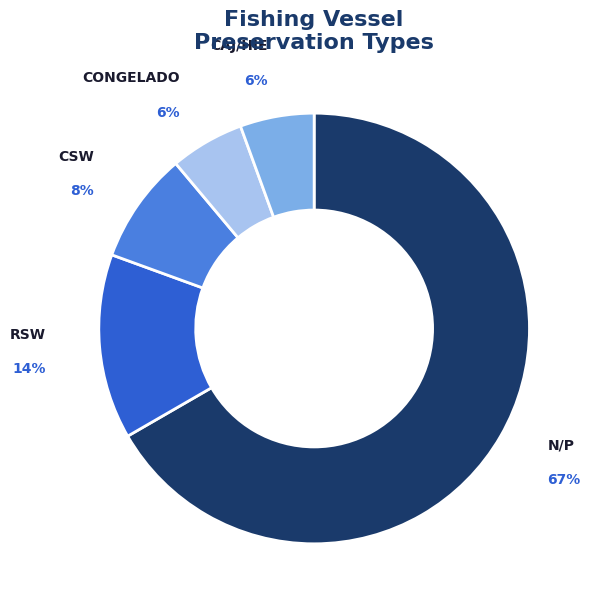

Is there a majority slice in this chart?

Yes